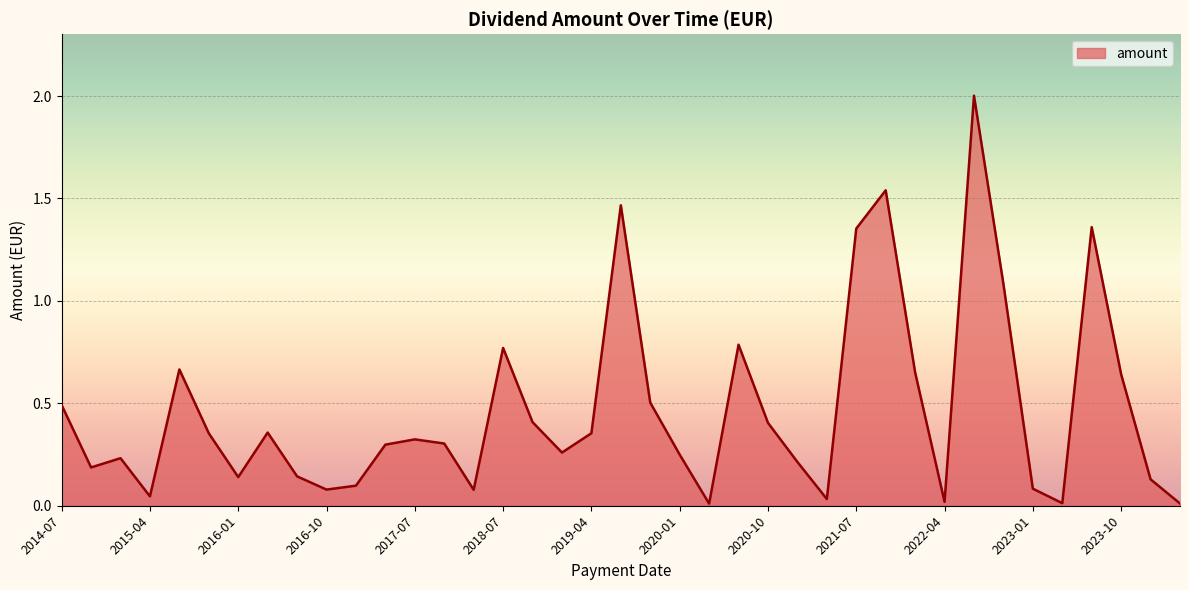

What is the maximum value shown in the chart?

2.0